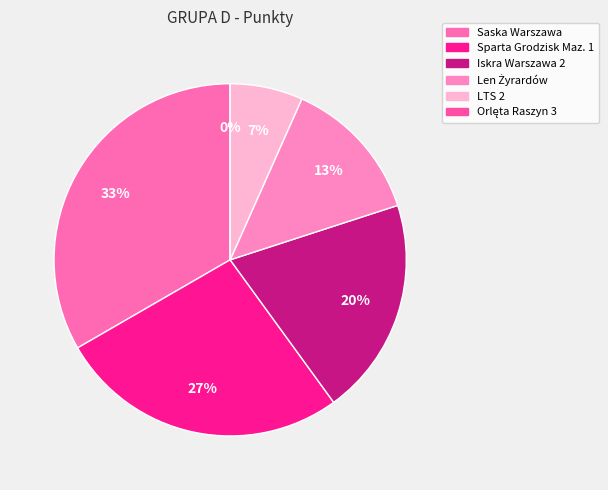

Does Orlęta Raszyn 3 represent more than half of the total?

No